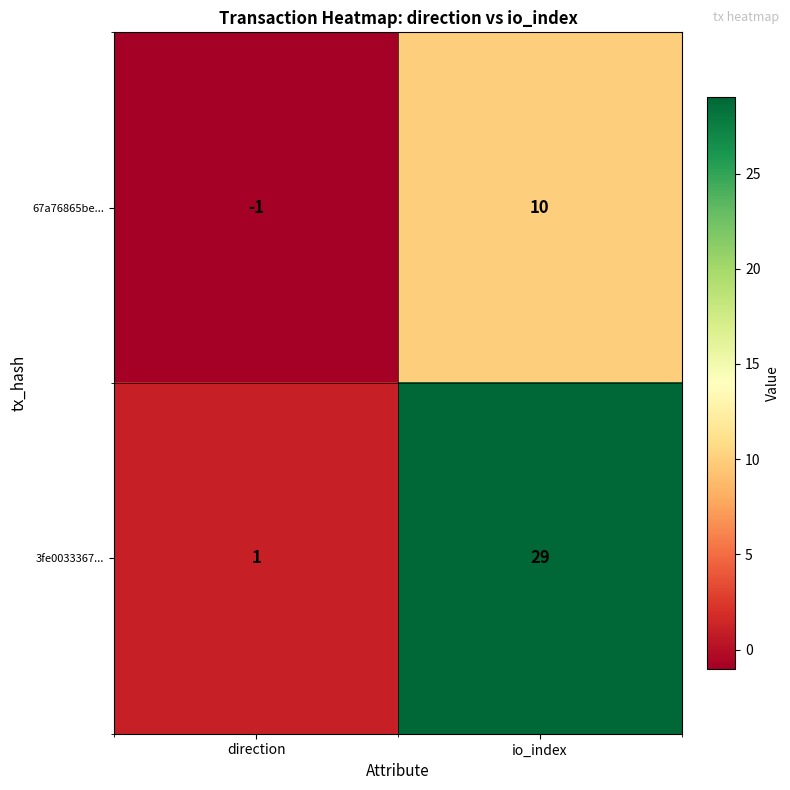

What is the difference between the 3fe0033367... values at io_index and direction?

28